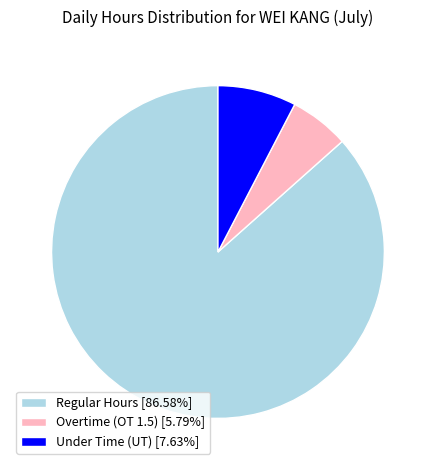

Do Under Time (UT) [7.63%] and Regular Hours [86.58%] together represent more than half of the pie?

Yes